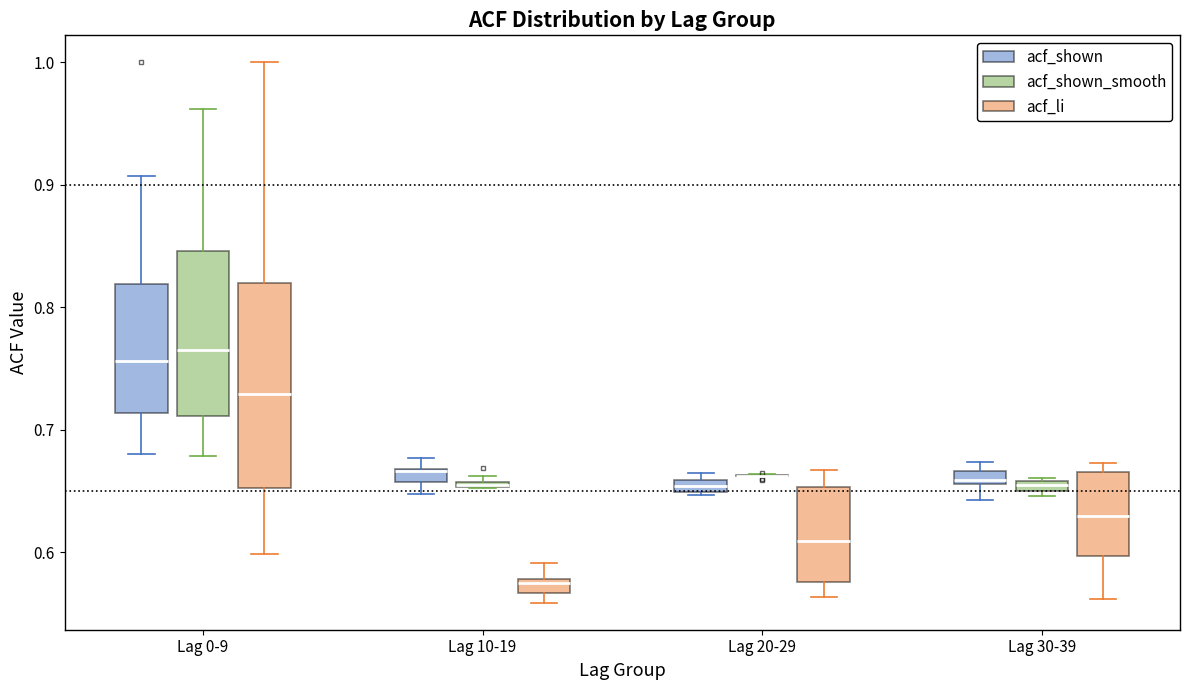

Comparing the boxes themselves (not the whiskers), which one is the tallest?

Lag 0-9 (acf_li)